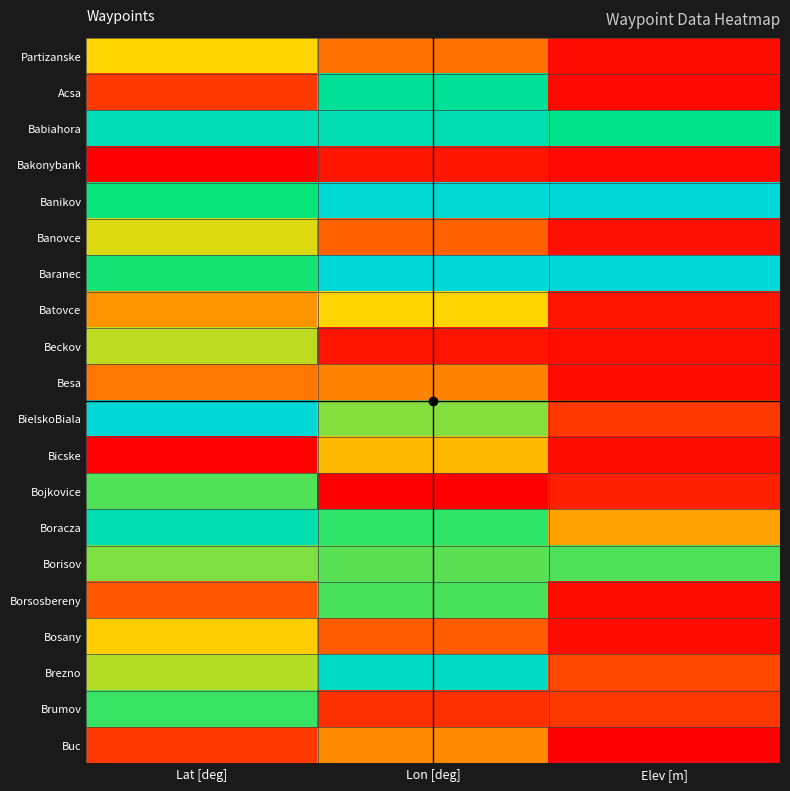

Reading right to left, transcribe all the data shown in this chart.

Partizanske: Elev [m]=0.0	Lon [deg]=0.3	Lat [deg]=0.5
Acsa: Elev [m]=0.0	Lon [deg]=0.8	Lat [deg]=0.1
Babiahora: Elev [m]=0.8	Lon [deg]=0.9	Lat [deg]=0.9
Bakonybank: Elev [m]=0.0	Lon [deg]=0.1	Lat [deg]=0.0
Banikov: Elev [m]=1.0	Lon [deg]=1.0	Lat [deg]=0.7
Banovce: Elev [m]=0.0	Lon [deg]=0.2	Lat [deg]=0.5
Baranec: Elev [m]=1.0	Lon [deg]=1.0	Lat [deg]=0.7
Batovce: Elev [m]=0.1	Lon [deg]=0.5	Lat [deg]=0.3
Beckov: Elev [m]=0.0	Lon [deg]=0.1	Lat [deg]=0.6
Besa: Elev [m]=0.0	Lon [deg]=0.3	Lat [deg]=0.3
BielskoBiala: Elev [m]=0.1	Lon [deg]=0.6	Lat [deg]=1.0
Bicske: Elev [m]=0.0	Lon [deg]=0.4	Lat [deg]=0.0
Bojkovice: Elev [m]=0.1	Lon [deg]=0.0	Lat [deg]=0.7
Boracza: Elev [m]=0.4	Lon [deg]=0.7	Lat [deg]=0.9
Borisov: Elev [m]=0.7	Lon [deg]=0.7	Lat [deg]=0.6
Borsosbereny: Elev [m]=0.0	Lon [deg]=0.7	Lat [deg]=0.2
Bosany: Elev [m]=0.0	Lon [deg]=0.2	Lat [deg]=0.5
Brezno: Elev [m]=0.2	Lon [deg]=0.9	Lat [deg]=0.6
Brumov: Elev [m]=0.1	Lon [deg]=0.1	Lat [deg]=0.7
Buc: Elev [m]=0.0	Lon [deg]=0.3	Lat [deg]=0.1